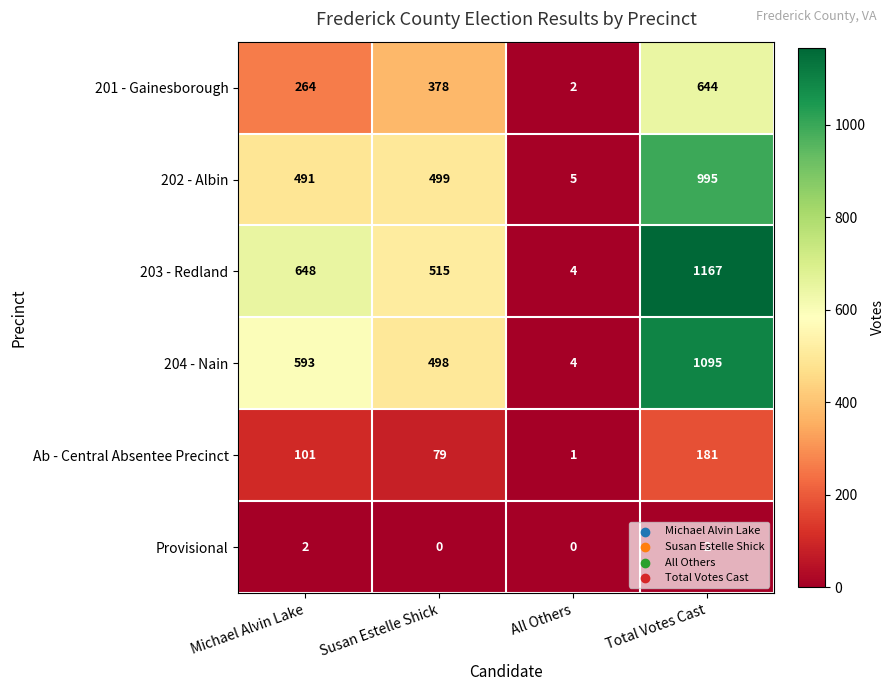

What is the spread (max minus min) of values at Total Votes Cast?

1165